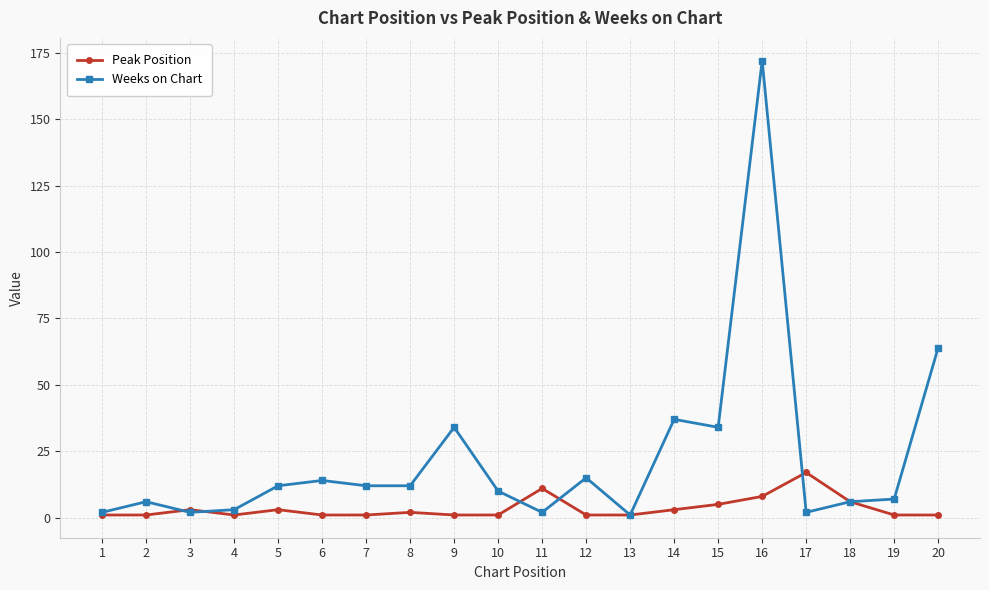

Reading right to left, transcribe all the data shown in this chart.

Peak Position: 1	1	6	17	8	5	3	1	1	11	1	1	2	1	1	3	1	3	1	1
Weeks on Chart: 64	7	6	2	172	34	37	1	15	2	10	34	12	12	14	12	3	2	6	2